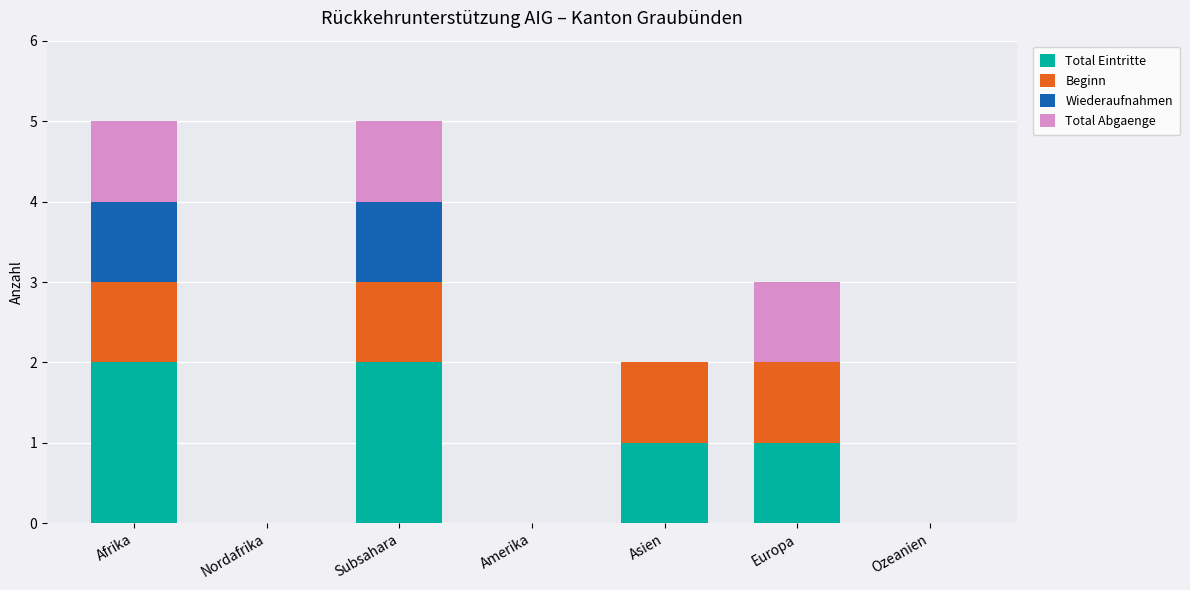

True or false: Total Eintritte has a value of 2 at Europa.

False